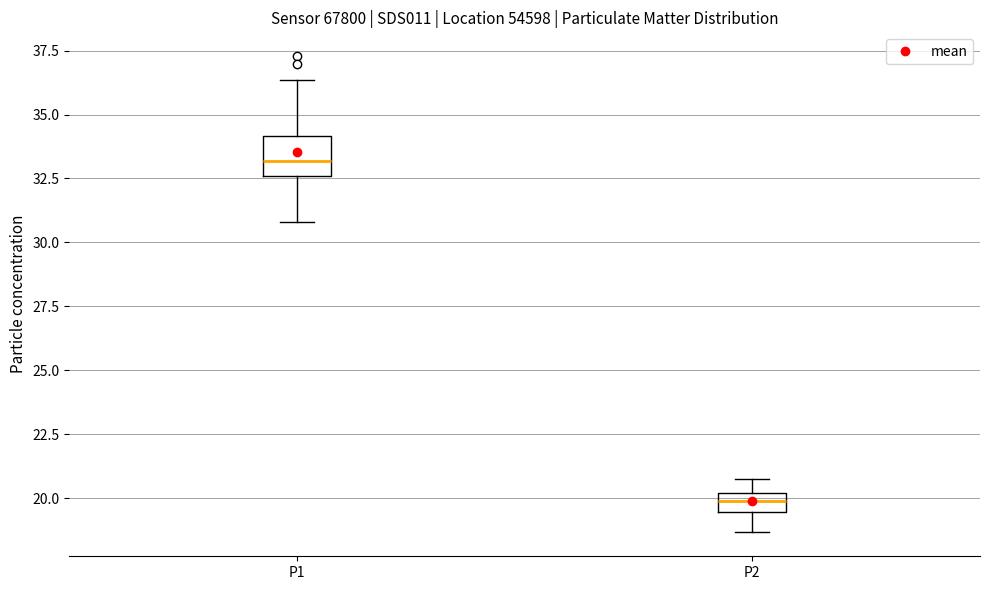

Comparing the boxes themselves (not the whiskers), which one is the tallest?

P1